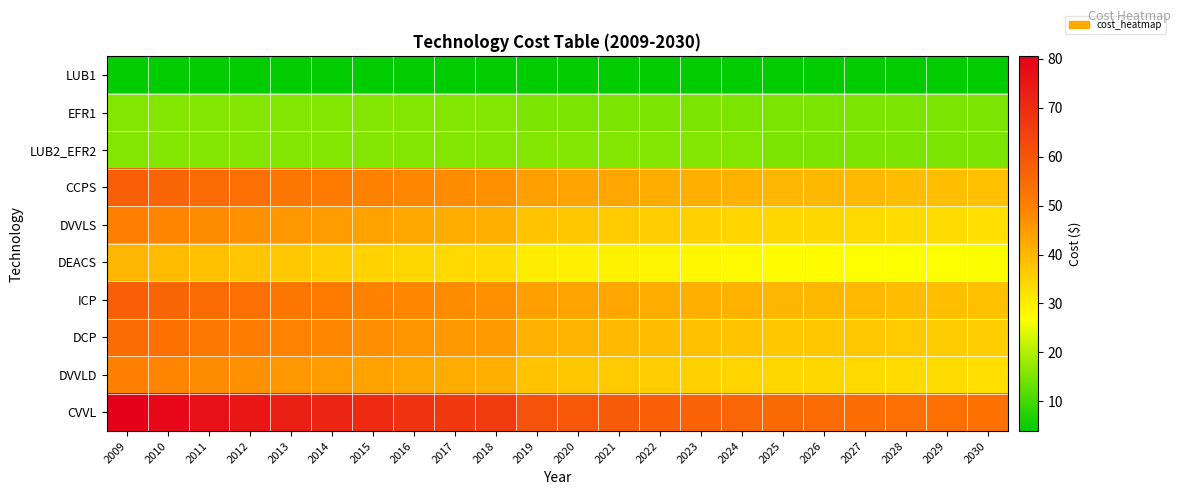

Which series has the widest spread of values?

CVVL